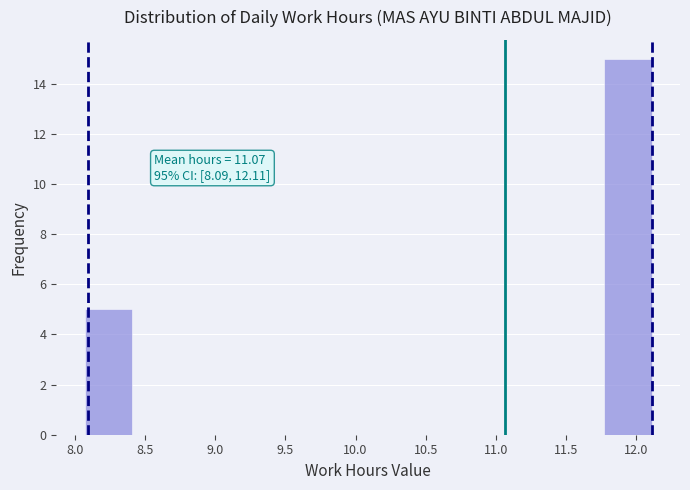

Which range on the x-axis has the tallest bar?

11.75 to 12.10